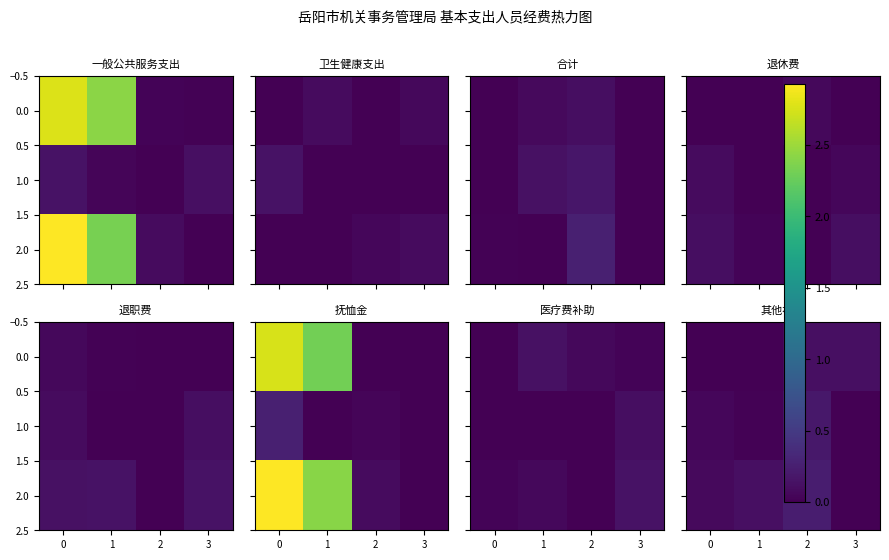

Is it true that row_2 equals -0.1 at 2?

False